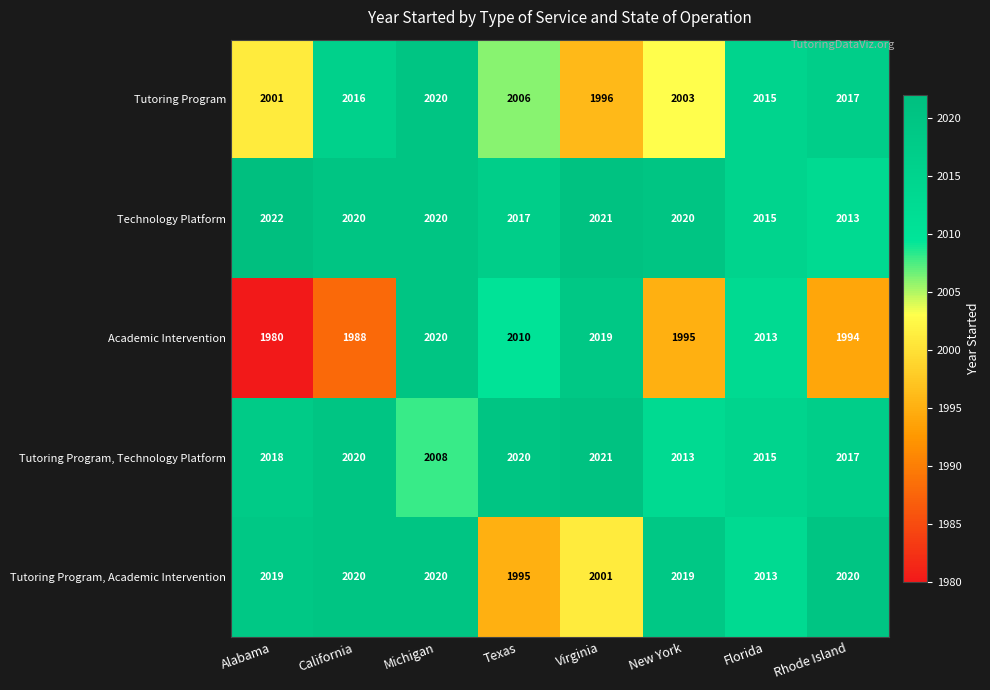

What is the sum of all Technology Platform values?

16148